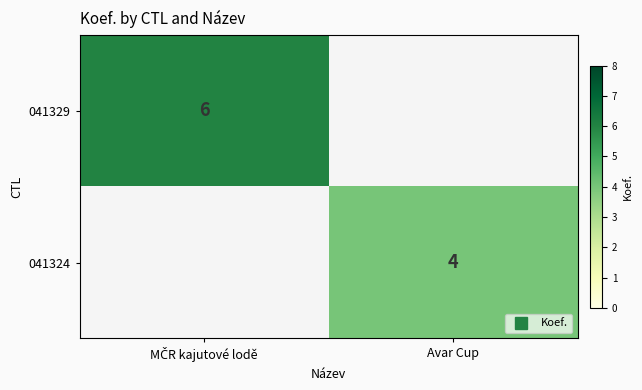

Which category has the lowest value across all series?

Avar Cup